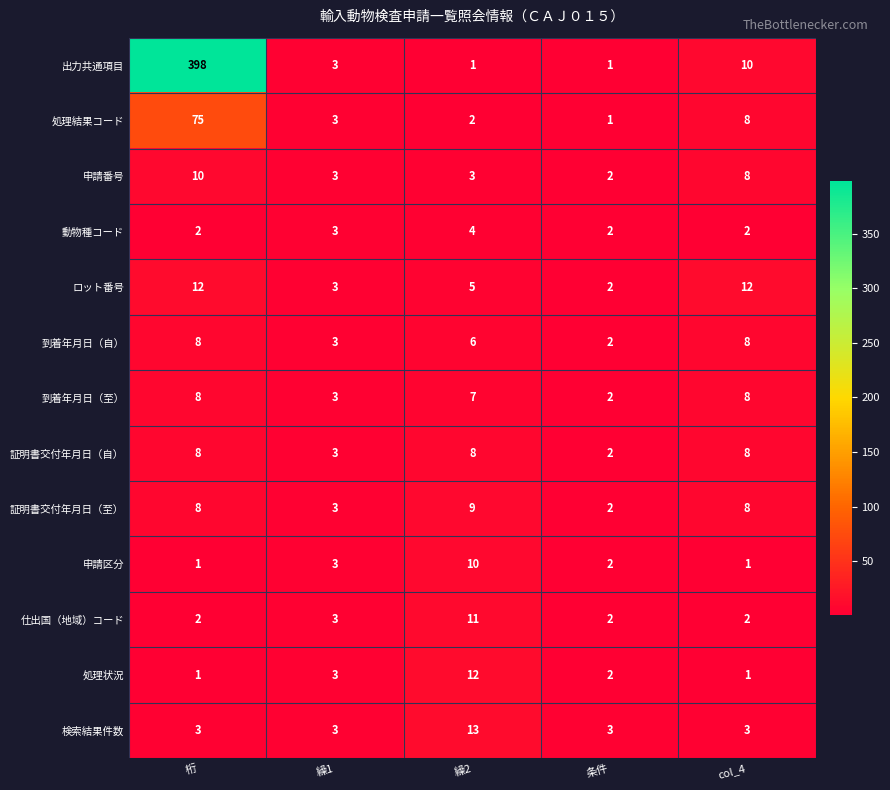

What is the sum of all 証明書交付年月日（至） values?

30